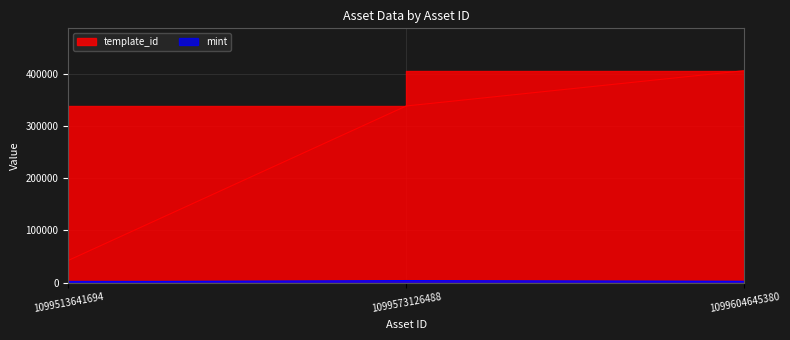

What is the value of the mint point at the 2nd from the left?

3799